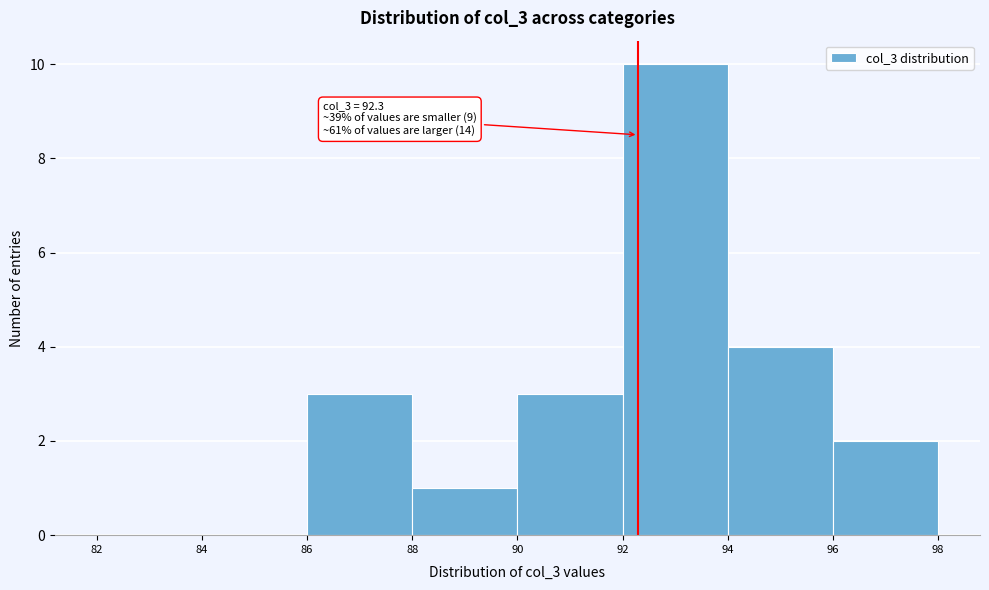

Over which range of the x-axis is the bar tallest?

92 to 94